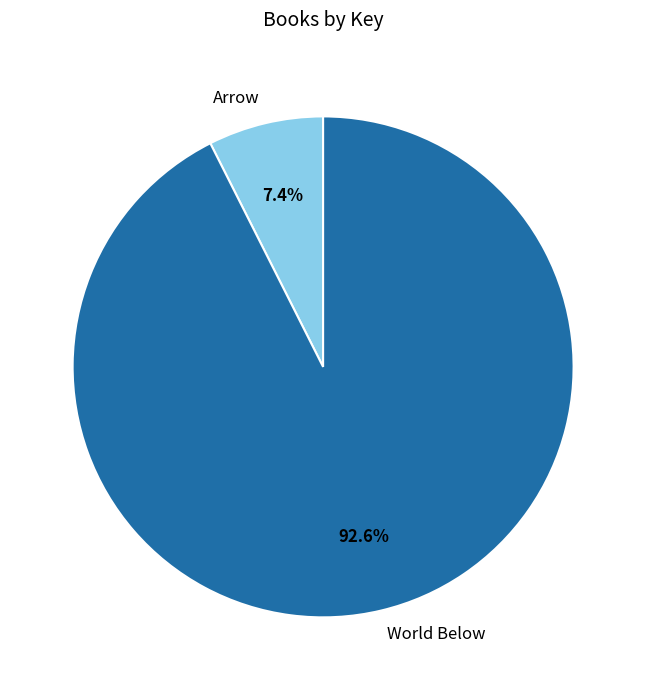

Combined, do Arrow and World Below account for over 50%?

Yes